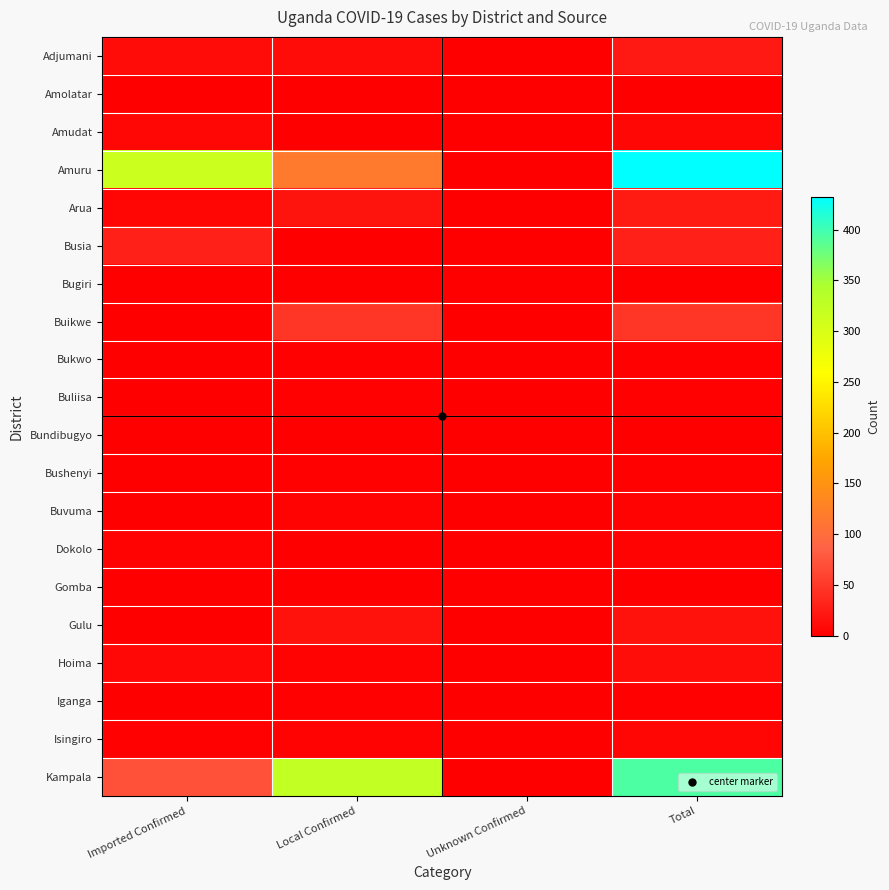

Reading left to right, transcribe all the data shown in this chart.

Adjumani: Imported Confirmed=11	Local Confirmed=11	Unknown Confirmed=0	Total=22
Amolatar: Imported Confirmed=1	Local Confirmed=0	Unknown Confirmed=0	Total=1
Amudat: Imported Confirmed=7	Local Confirmed=0	Unknown Confirmed=0	Total=7
Amuru: Imported Confirmed=314	Local Confirmed=118	Unknown Confirmed=0	Total=432
Arua: Imported Confirmed=6	Local Confirmed=17	Unknown Confirmed=0	Total=23
Busia: Imported Confirmed=29	Local Confirmed=0	Unknown Confirmed=0	Total=29
Bugiri: Imported Confirmed=0	Local Confirmed=1	Unknown Confirmed=0	Total=1
Buikwe: Imported Confirmed=0	Local Confirmed=48	Unknown Confirmed=0	Total=48
Bukwo: Imported Confirmed=0	Local Confirmed=2	Unknown Confirmed=0	Total=2
Buliisa: Imported Confirmed=0	Local Confirmed=2	Unknown Confirmed=0	Total=2
Bundibugyo: Imported Confirmed=0	Local Confirmed=1	Unknown Confirmed=0	Total=1
Bushenyi: Imported Confirmed=0	Local Confirmed=2	Unknown Confirmed=0	Total=2
Buvuma: Imported Confirmed=0	Local Confirmed=4	Unknown Confirmed=0	Total=4
Dokolo: Imported Confirmed=3	Local Confirmed=0	Unknown Confirmed=0	Total=3
Gomba: Imported Confirmed=0	Local Confirmed=1	Unknown Confirmed=0	Total=1
Gulu: Imported Confirmed=0	Local Confirmed=16	Unknown Confirmed=0	Total=16
Hoima: Imported Confirmed=8	Local Confirmed=4	Unknown Confirmed=0	Total=12
Iganga: Imported Confirmed=0	Local Confirmed=2	Unknown Confirmed=0	Total=2
Isingiro: Imported Confirmed=2	Local Confirmed=4	Unknown Confirmed=0	Total=6
Kampala: Imported Confirmed=71	Local Confirmed=323	Unknown Confirmed=0	Total=394